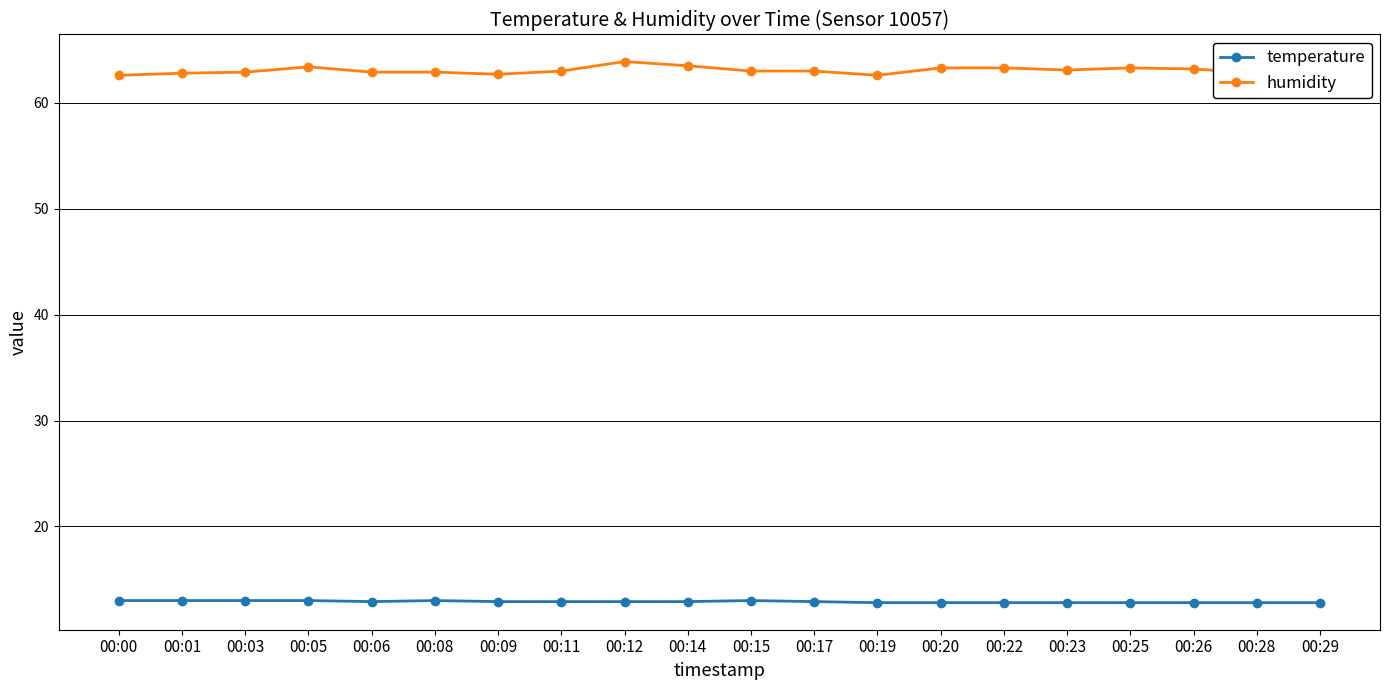

What is the maximum value for temperature?

13.0